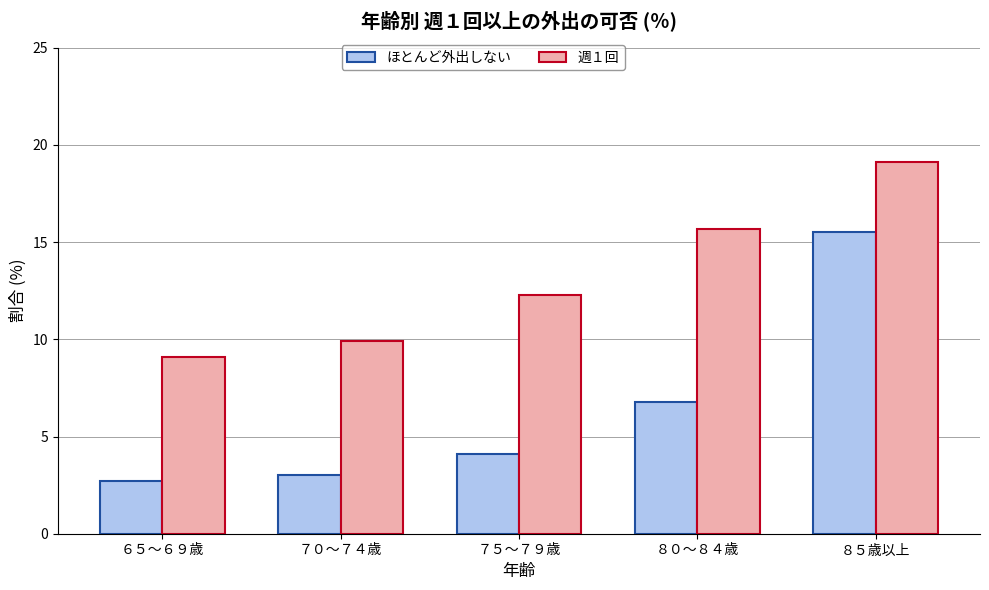

How many bars are there in each group?

2